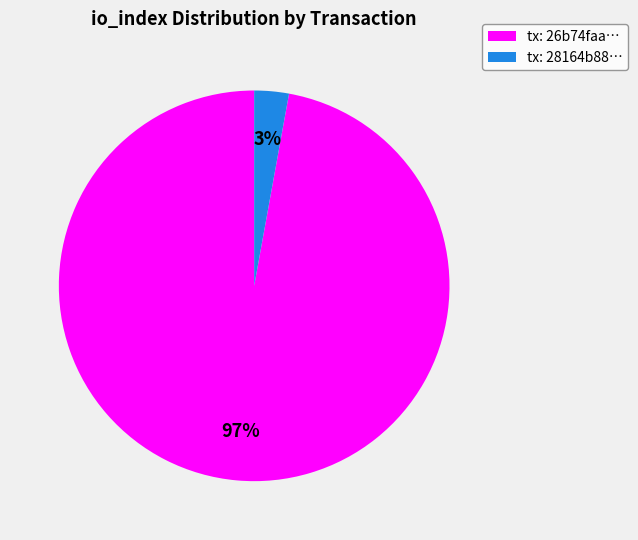

To the nearest percent, what is the average slice percentage?

50%